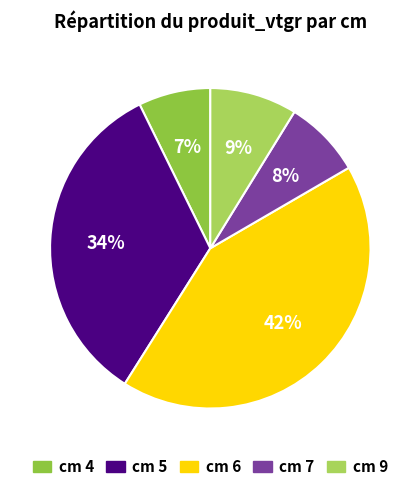

Count the number of slices in the pie.

5